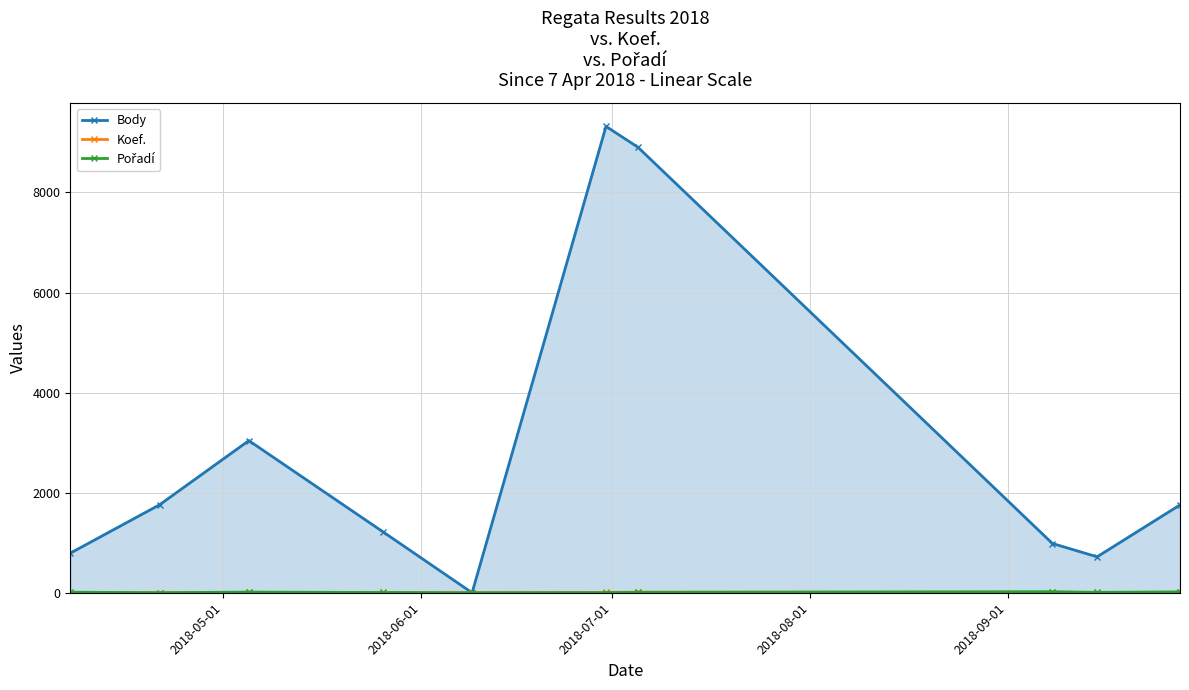

Which series has the largest range (max minus min)?

Body